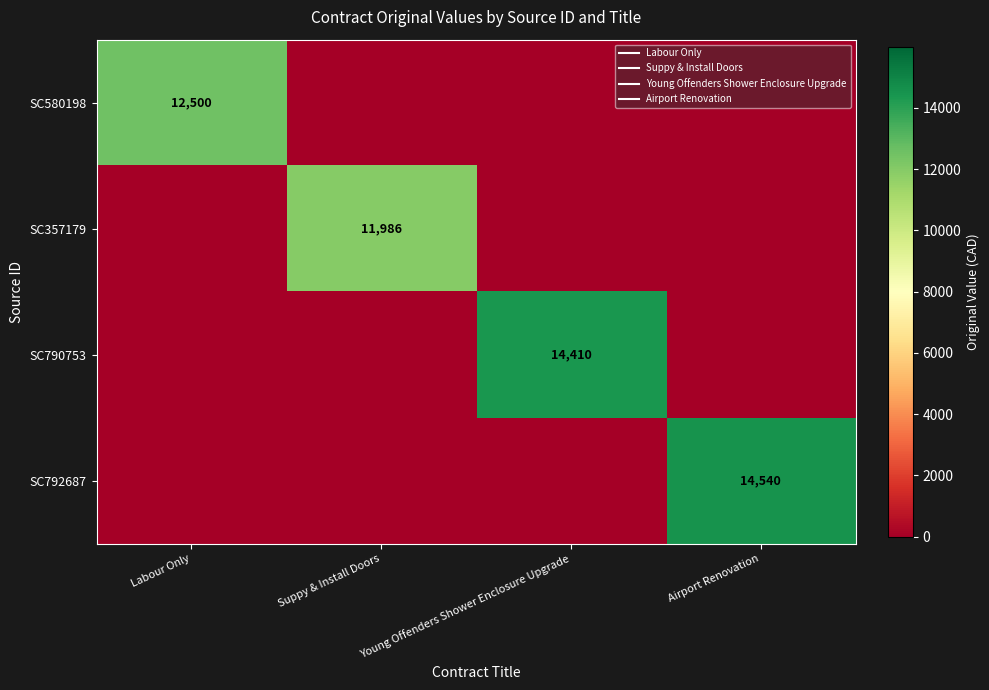

How many series are shown in this chart?

4